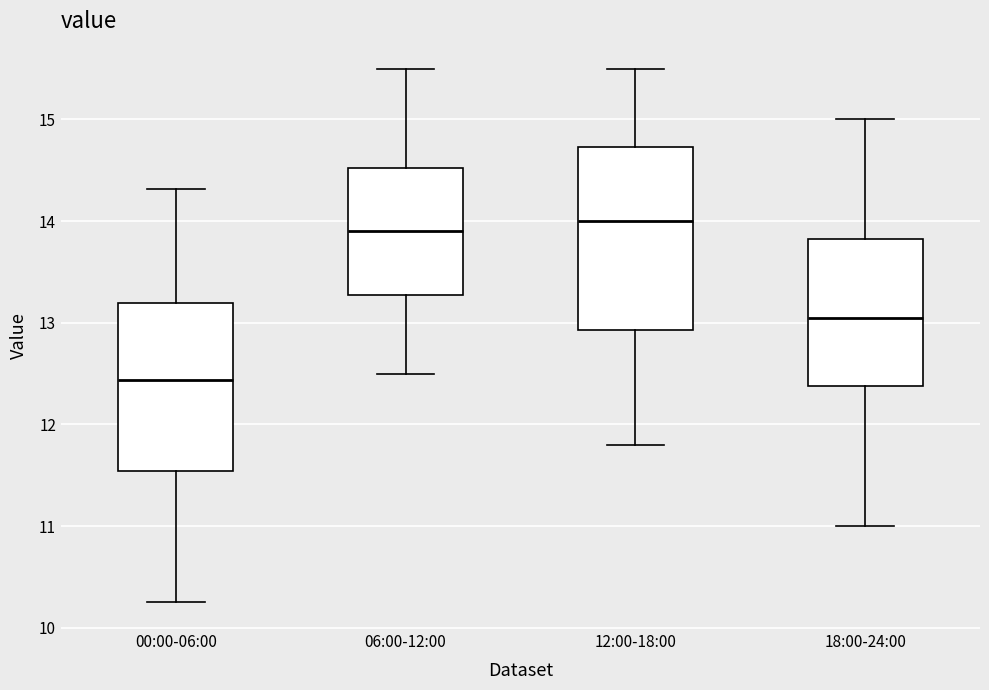

Where is the lower edge of the box for 00:00-06:00 on the y-axis? The values are not printed on the chart, so give them approximately, as read against the axis.

11.5